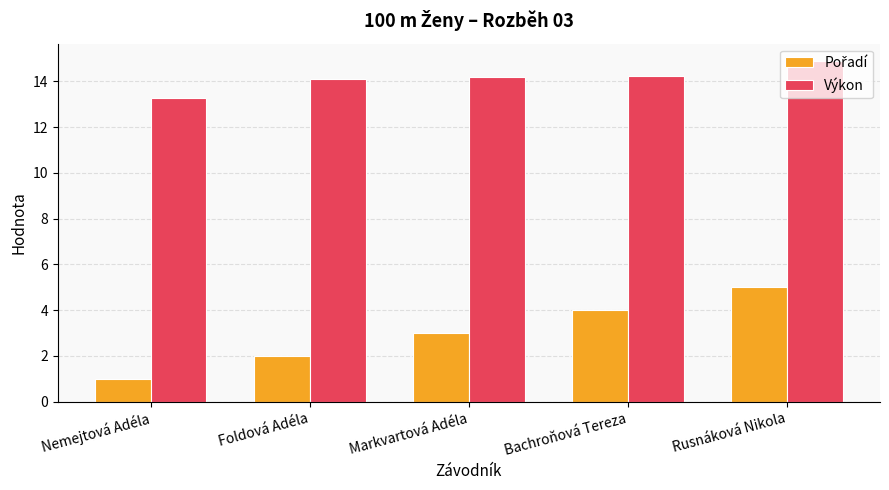

What is the smallest value displayed?

1.0